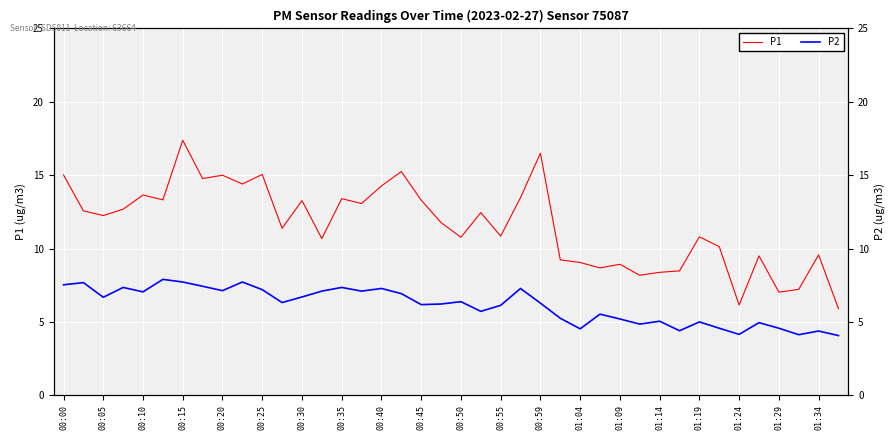

True or false: P2 and P1 cross at least once.

False